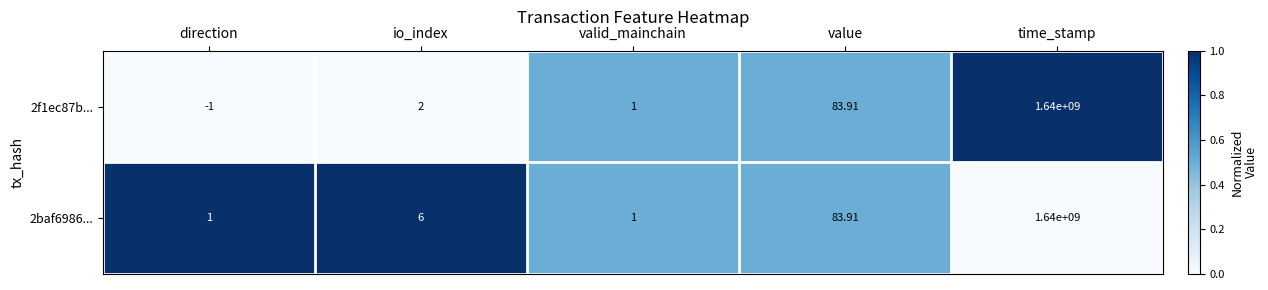

Is the value of 2baf6986... at time_stamp greater than the value of 2f1ec87b... at valid_mainchain?

Yes